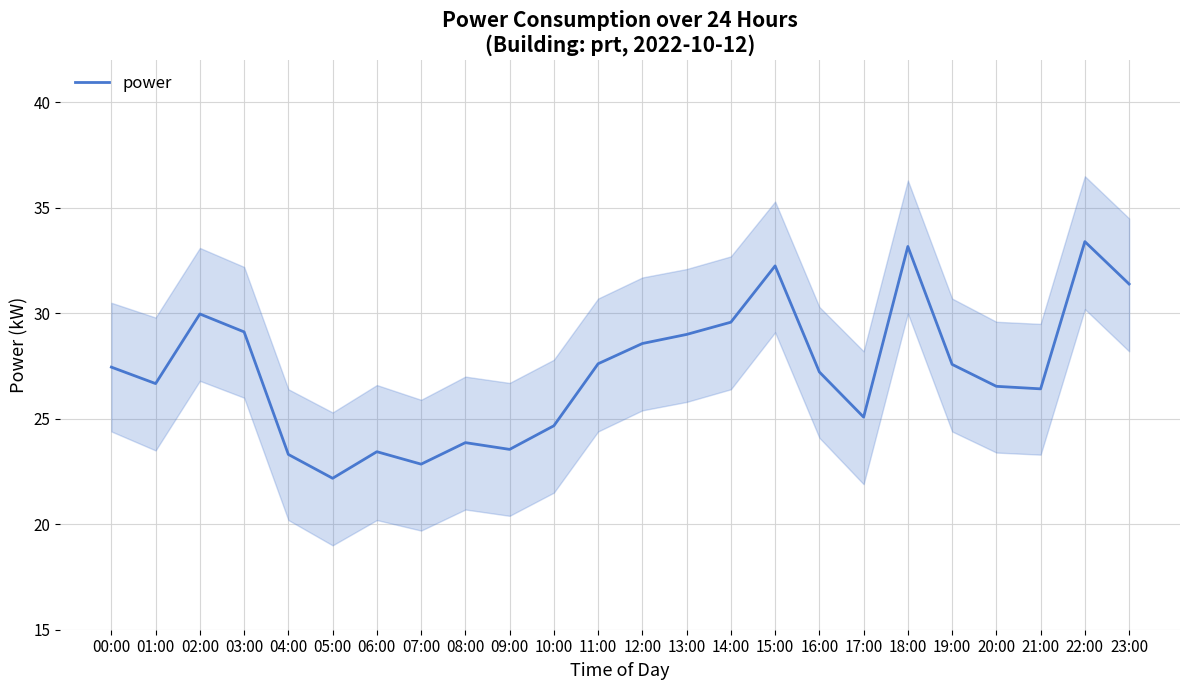

What is the ratio of the value at 02:00 to the value at 18:00?

0.9